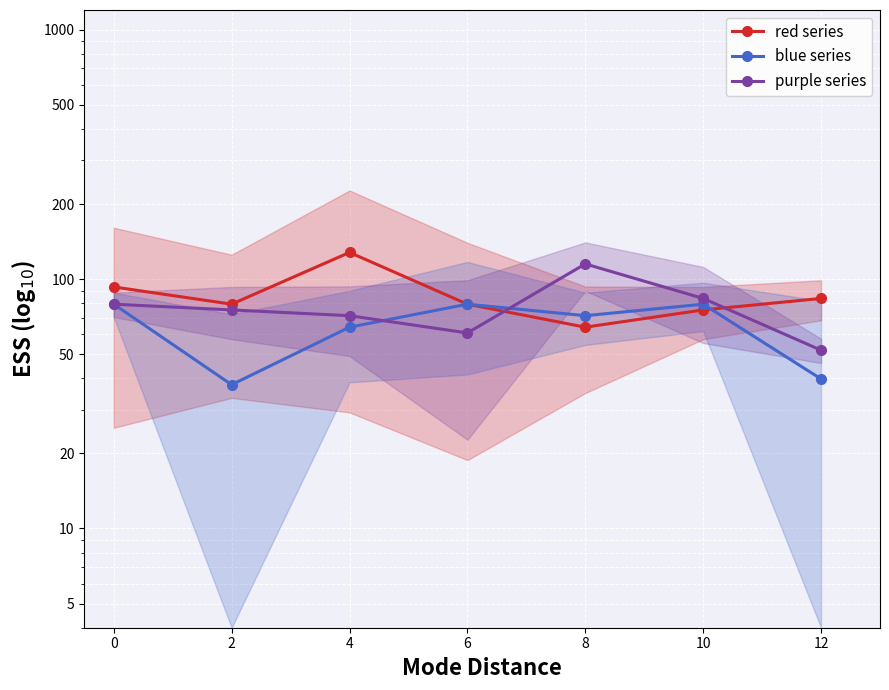

True or false: purple series has a value of 16.7 at 6.

False